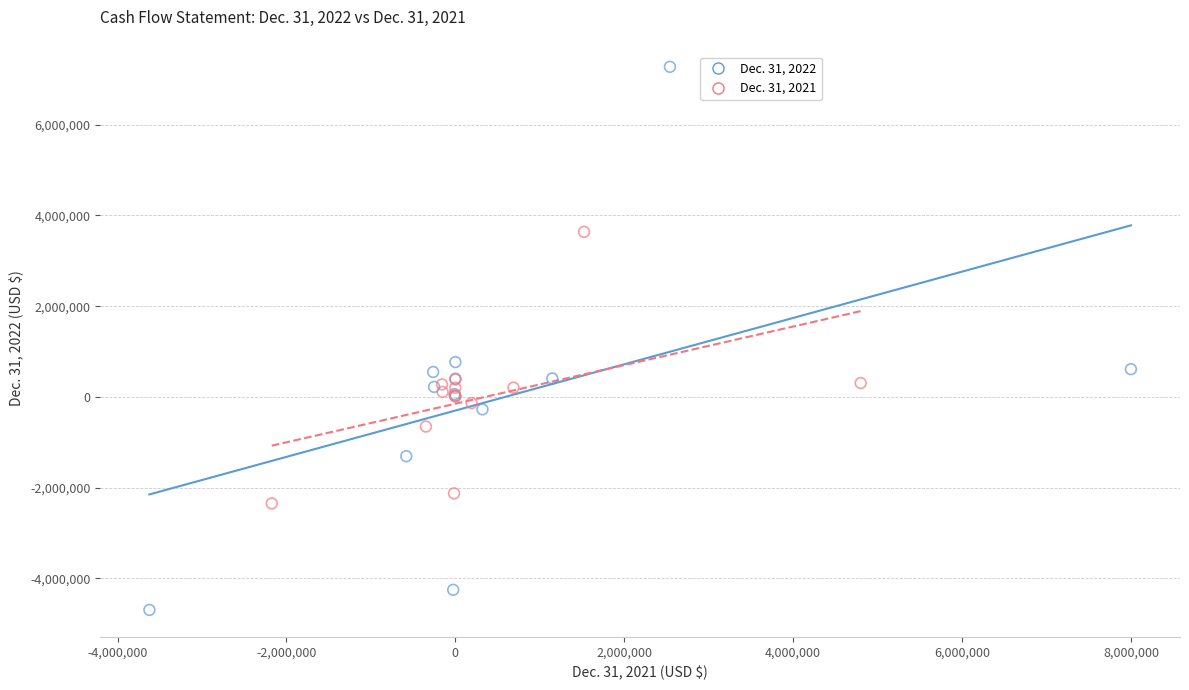

Which series reaches the minimum Y coordinate?

Dec. 31, 2022